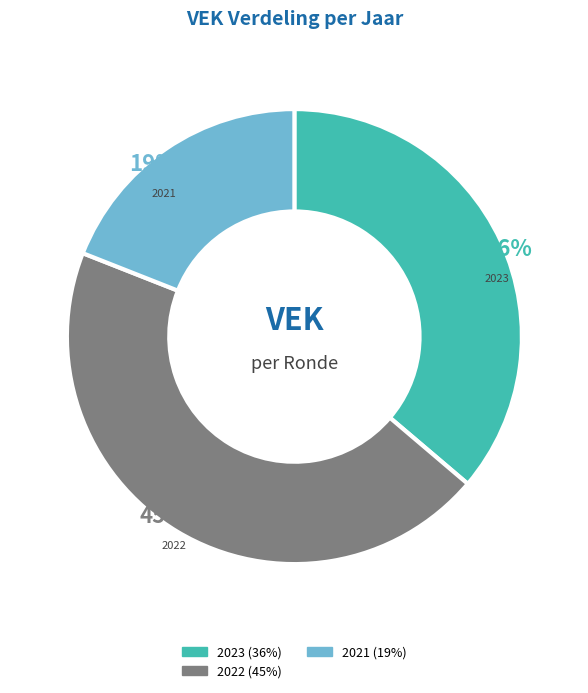

Count the number of slices in the pie.

3